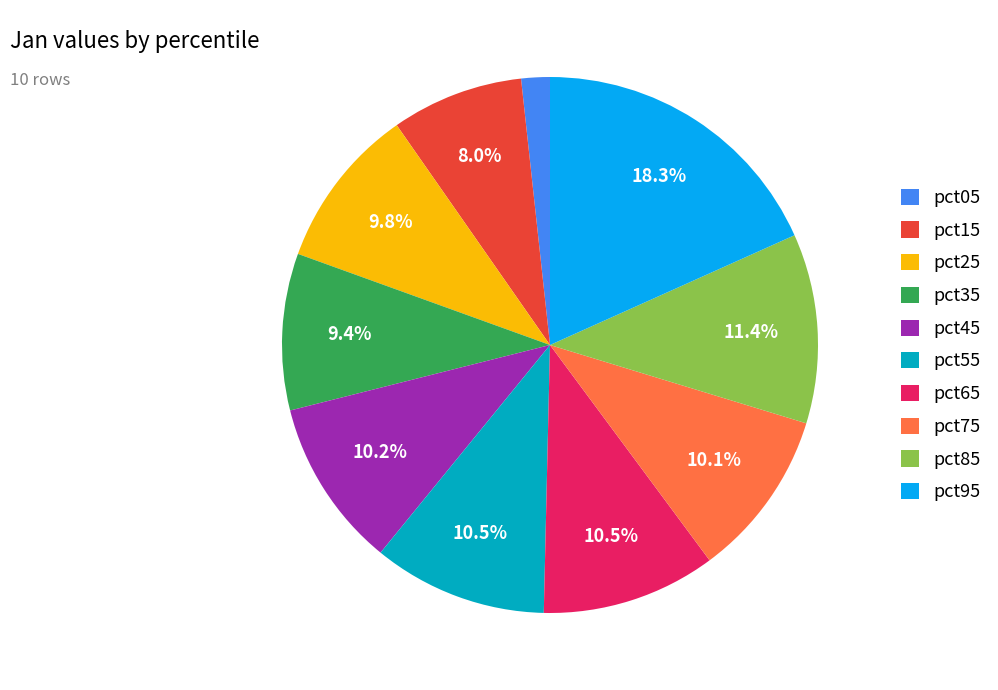

Combined, do pct85 and pct95 account for over 50%?

No